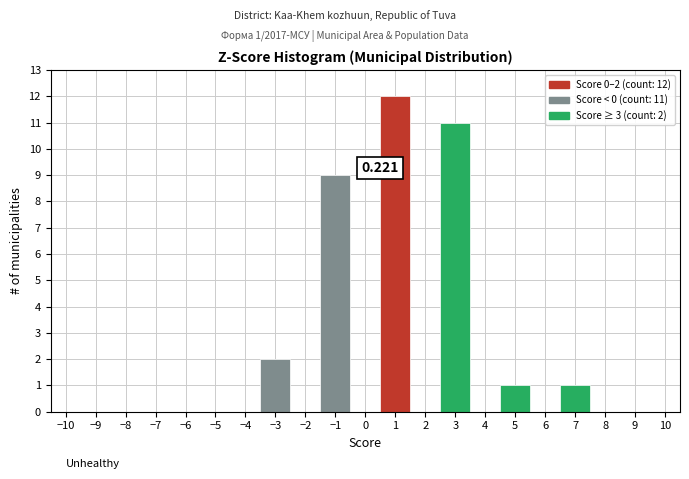

Over which range of the x-axis is the bar tallest?

0.5 to 1.5